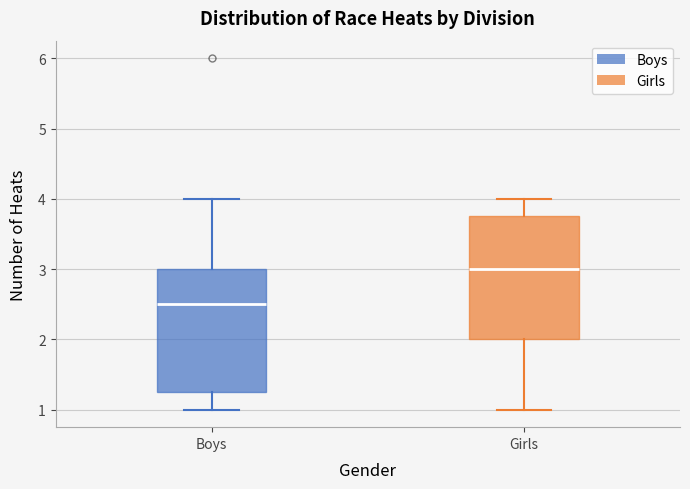

Which box's median line is the highest?

Girls